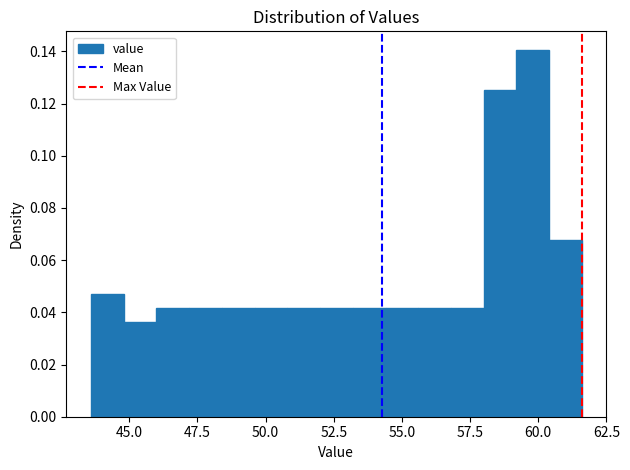

Read against the x-axis, roughly where is the centre of the tallest bar?

60.0